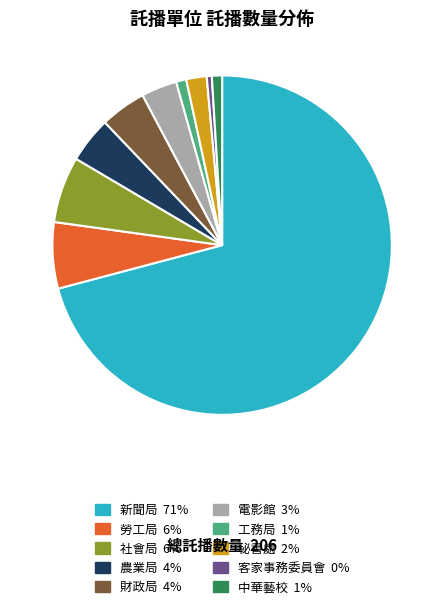

Is there a majority slice in this chart?

Yes